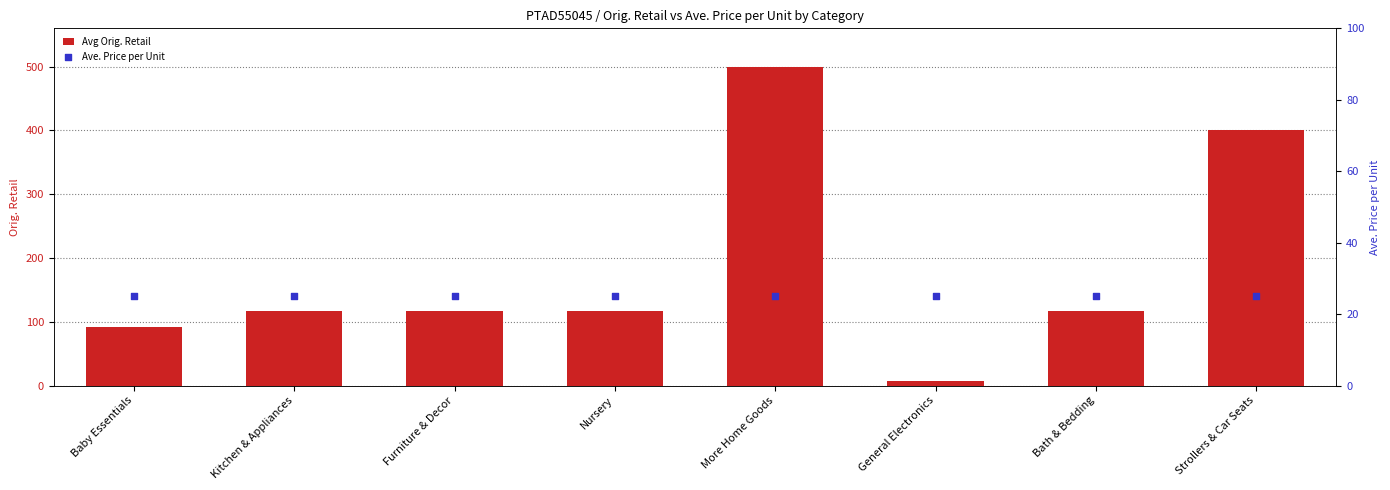

Is the value of Avg Orig. Retail at Bath & Bedding greater than the value of Ave. Price per Unit at Baby Essentials?

Yes